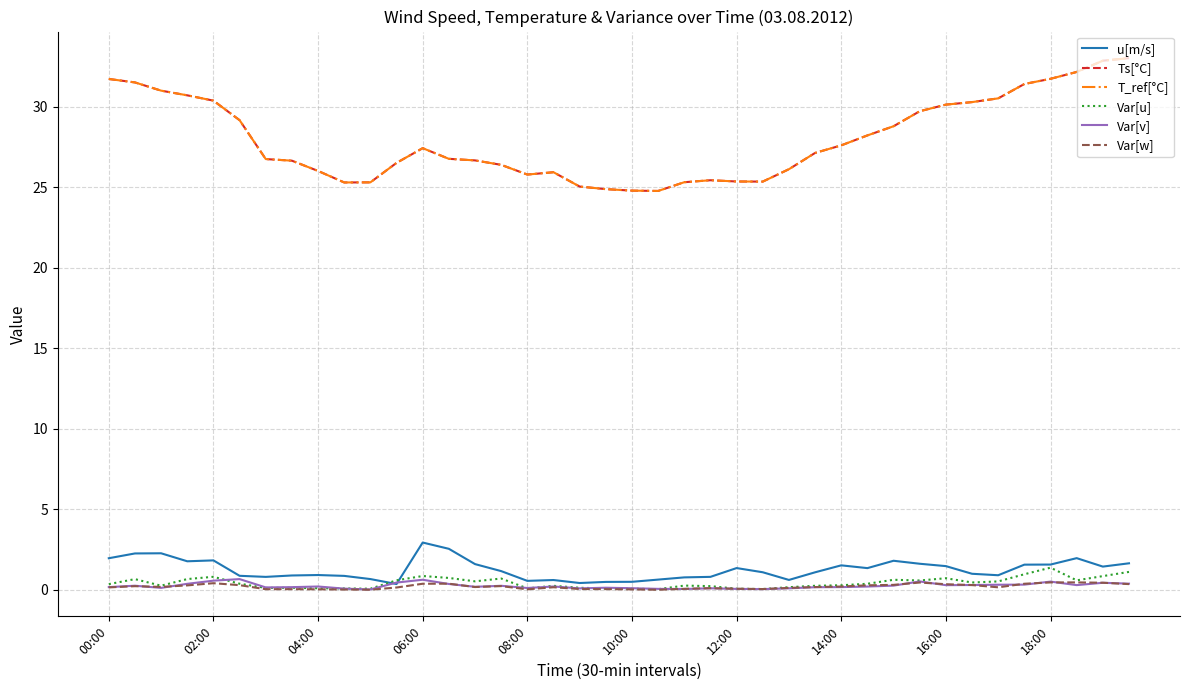

Reading left to right, what are all the values shown in this chart?

u[m/s]: 2.0	2.3	2.3	1.8	1.8	0.9	0.8	0.9	0.9	0.9	0.7	0.4	2.9	2.6	1.6	1.2	0.6	0.6	0.4	0.5	0.5	0.6	0.8	0.8	1.4	1.1	0.6	1.1	1.5	1.4	1.8	1.6	1.5	1.0	0.9	1.6	1.6	2.0	1.5	1.7
Ts[°C]: 31.7	31.5	31.0	30.7	30.4	29.2	26.8	26.7	26.0	25.3	25.3	26.5	27.4	26.8	26.7	26.4	25.8	25.9	25.1	24.9	24.8	24.8	25.3	25.5	25.4	25.4	26.1	27.1	27.6	28.2	28.8	29.7	30.1	30.3	30.5	31.4	31.8	32.2	32.9	33.0
T_ref[°C]: 31.7	31.5	31.0	30.7	30.4	29.2	26.8	26.7	26.0	25.3	25.3	26.5	27.4	26.8	26.7	26.4	25.8	25.9	25.1	24.9	24.8	24.8	25.3	25.5	25.4	25.4	26.1	27.1	27.6	28.2	28.8	29.7	30.1	30.3	30.5	31.4	31.8	32.2	32.9	33.0
Var[u]: 0.4	0.7	0.3	0.7	0.8	0.4	0.1	0.1	0.1	0.1	0.1	0.6	0.9	0.7	0.5	0.7	0.1	0.3	0.1	0.1	0.1	0.0	0.3	0.2	0.1	0.1	0.2	0.3	0.3	0.4	0.6	0.6	0.7	0.5	0.5	1.0	1.4	0.6	0.9	1.1
Var[v]: 0.2	0.3	0.1	0.4	0.6	0.7	0.2	0.2	0.2	0.1	0.0	0.5	0.6	0.4	0.2	0.3	0.1	0.2	0.1	0.1	0.1	0.1	0.1	0.1	0.1	0.1	0.1	0.2	0.2	0.2	0.3	0.5	0.3	0.3	0.3	0.3	0.5	0.3	0.4	0.4
Var[w]: 0.2	0.2	0.2	0.3	0.4	0.3	0.0	0.0	0.0	0.0	0.0	0.2	0.4	0.4	0.2	0.2	0.0	0.2	0.1	0.1	0.0	0.0	0.1	0.1	0.1	0.1	0.1	0.2	0.2	0.3	0.3	0.5	0.4	0.3	0.2	0.4	0.5	0.5	0.4	0.4